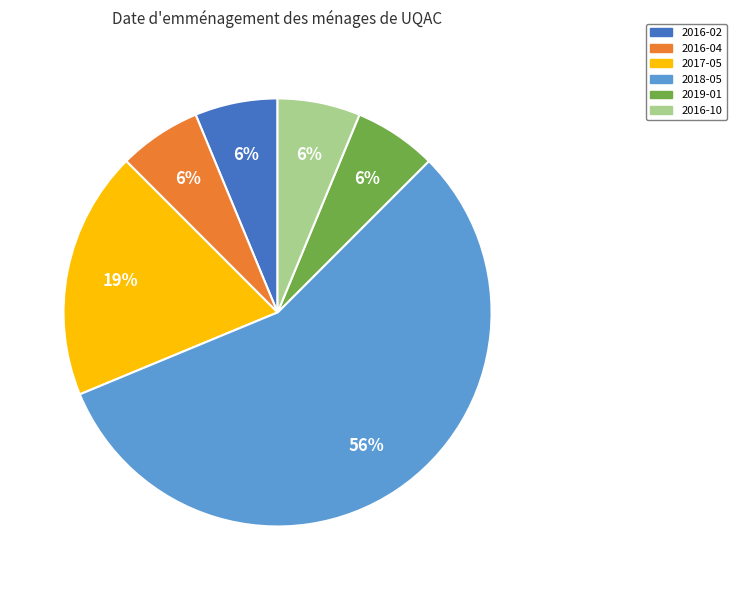

Between 2017-05 and 2016-10, which is larger?

2017-05